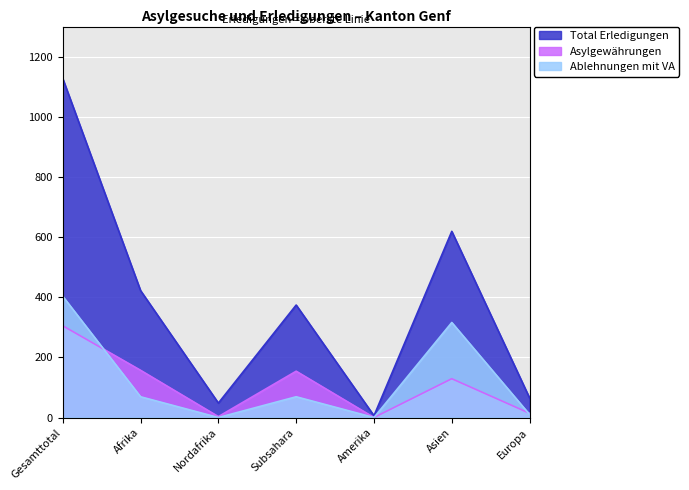

The Total Erledigungen series shows 65 at Europa. True or false?

True